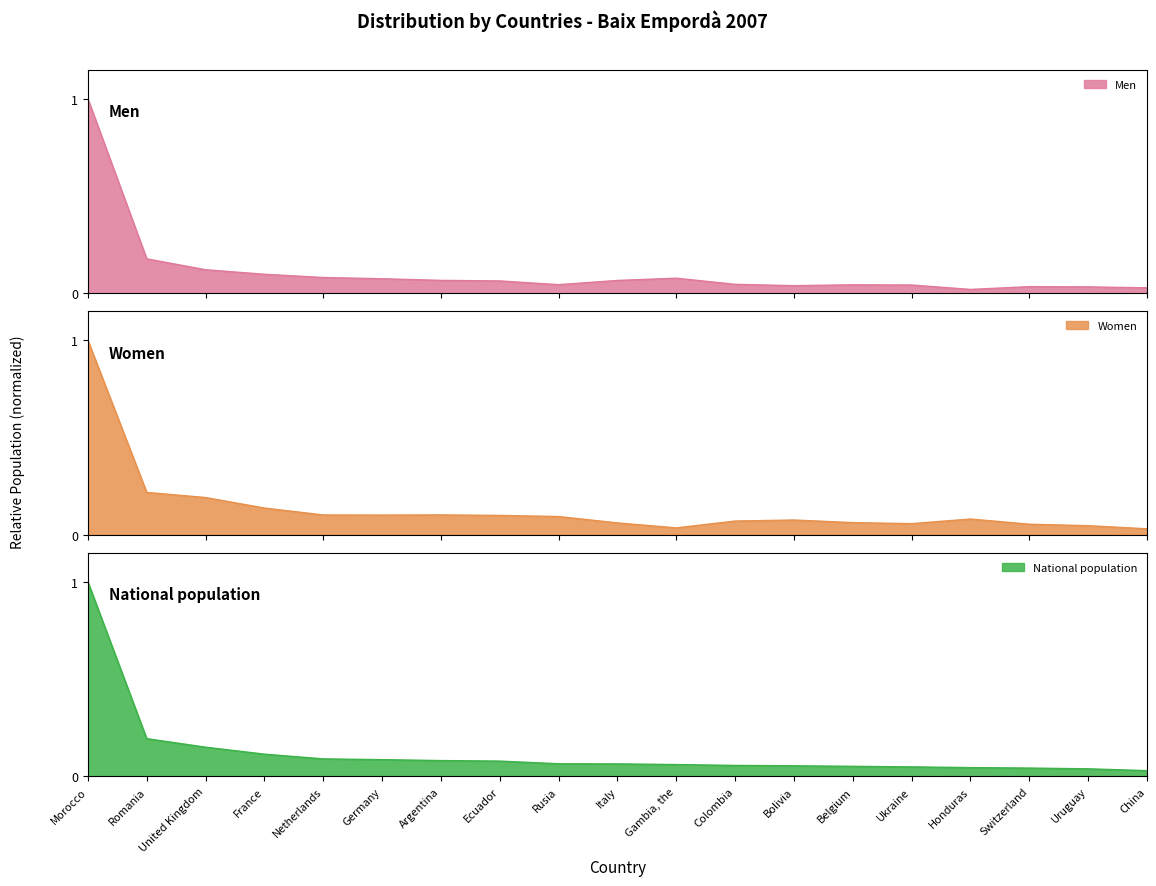

After their last crossing, which series has the higher values: Men or National population?

National population